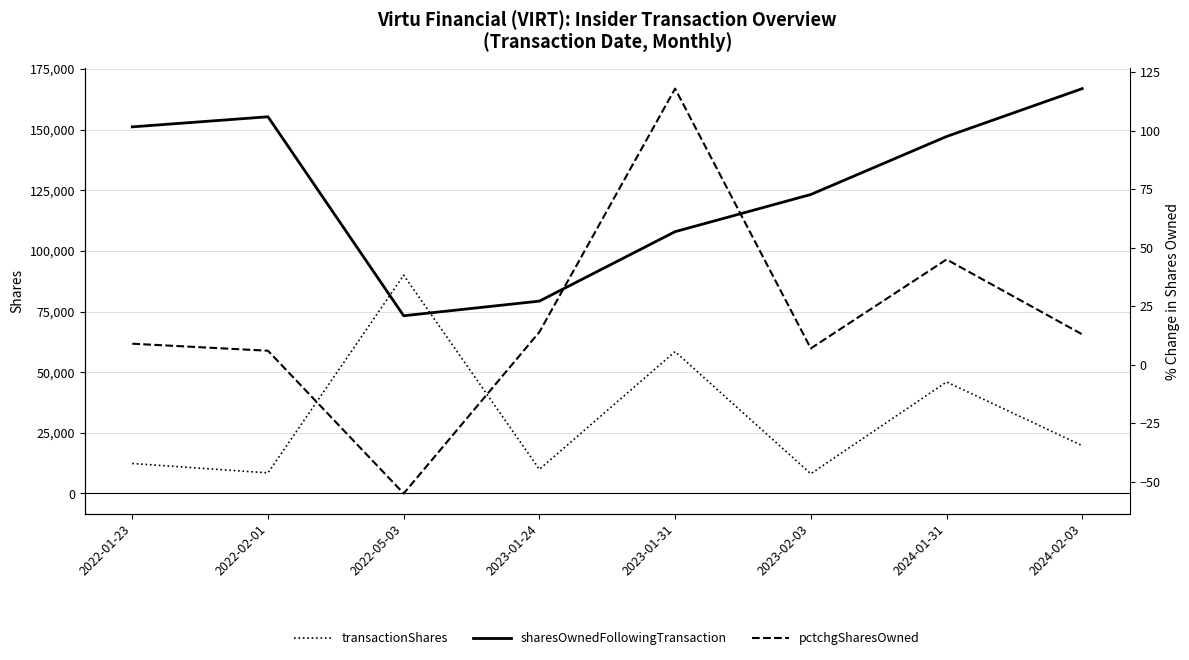

In pctchgSharesOwned, how many points are higher than both neighbors (excluding endpoints)?

2